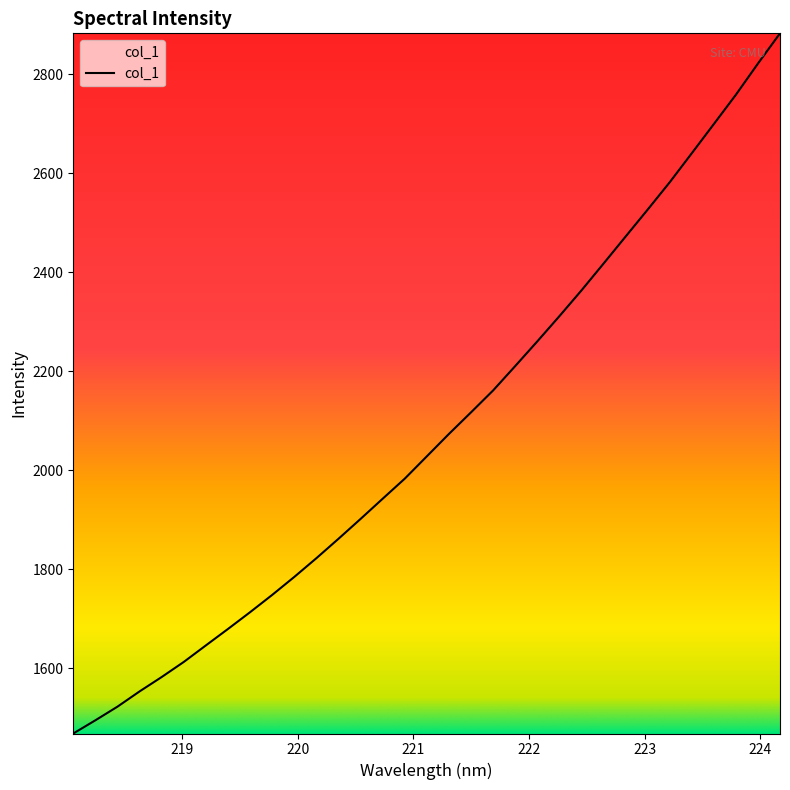

What is the minimum value shown in the chart?

1468.6